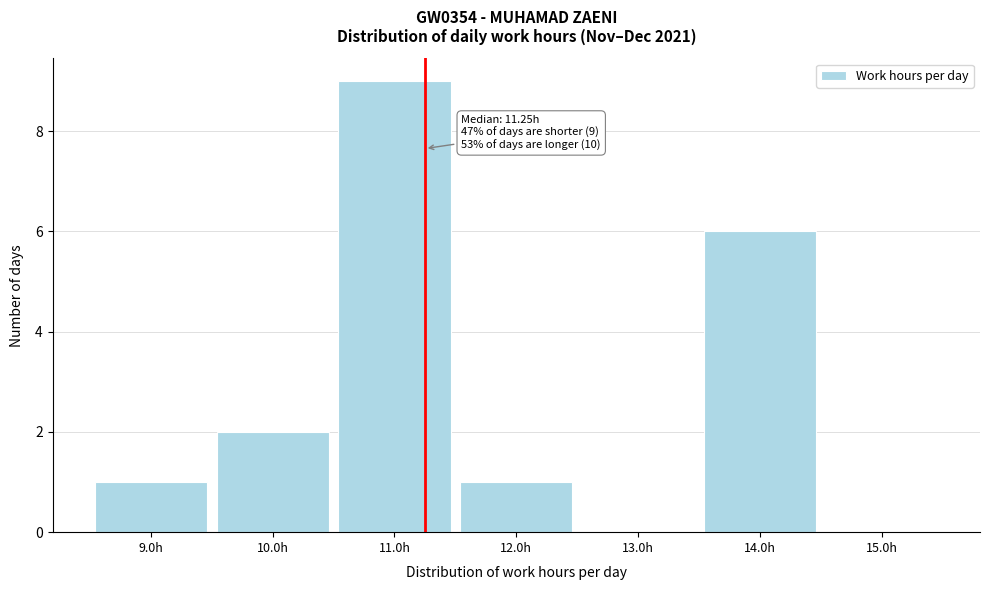

Which range on the x-axis has the tallest bar?

10.5 to 11.5